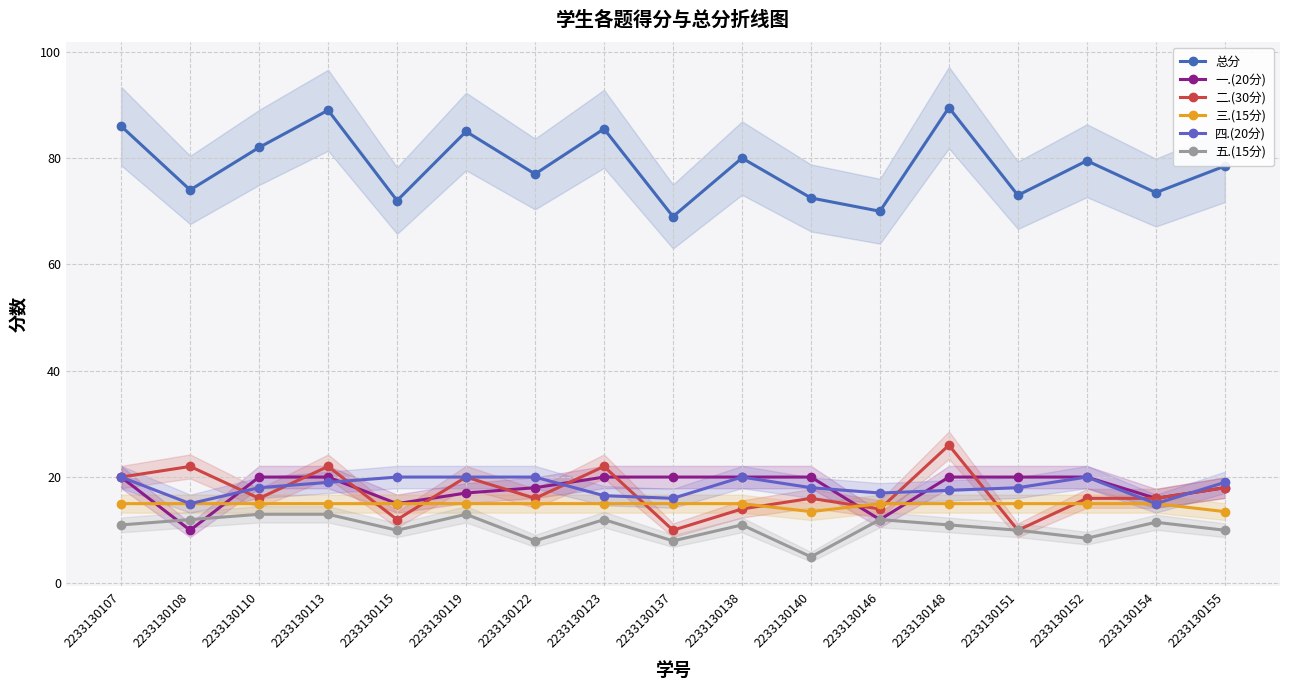

At which category is the sum across all series the highest?

2233130148